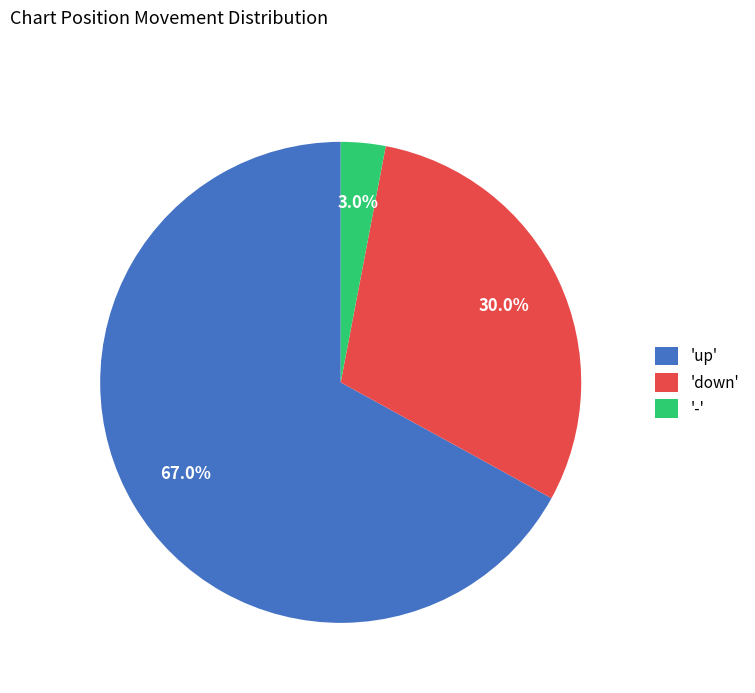

Which slice is the smallest?

'-'